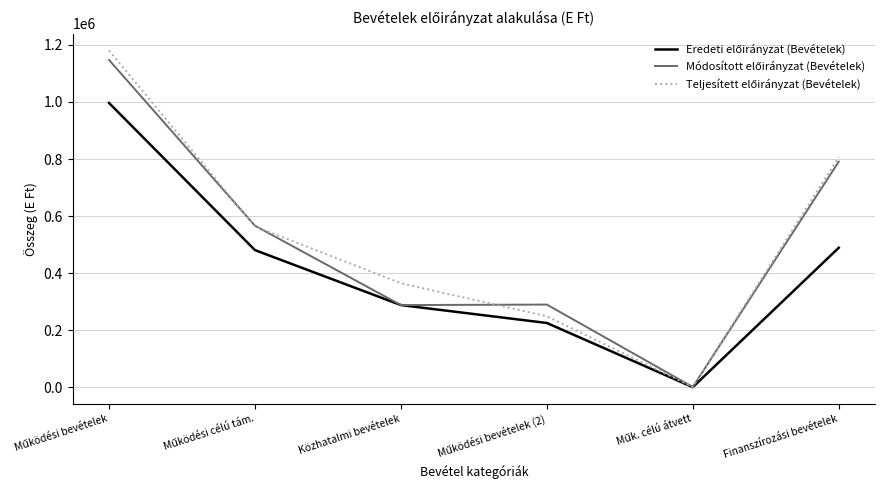

What is the difference between the maximum and minimum values in the Módosított előirányzat (Bevételek) series?

1145213